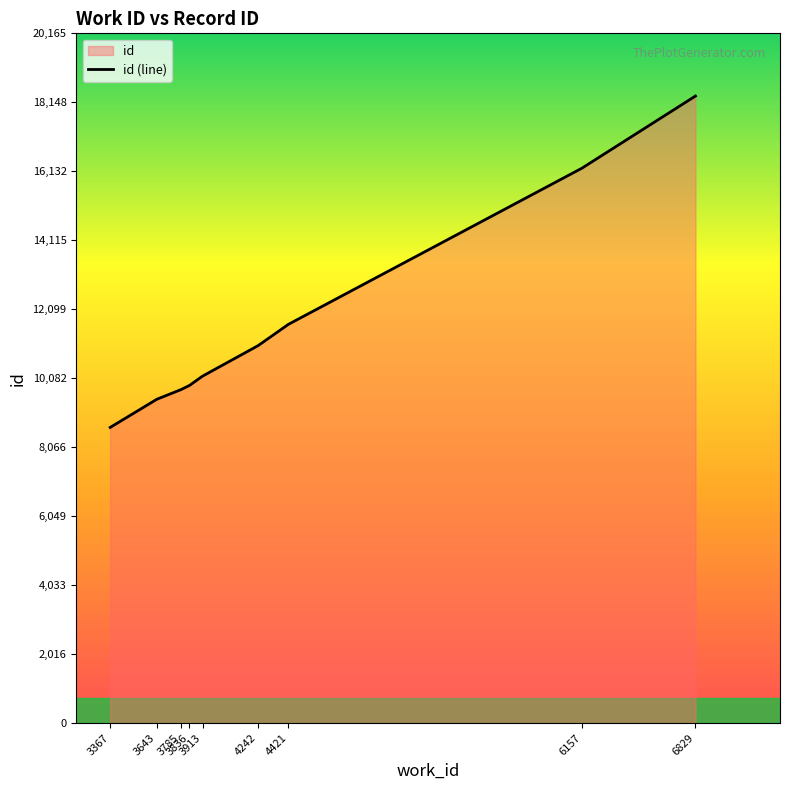

True or false: there are more than 1 points higher than both neighbors.

False